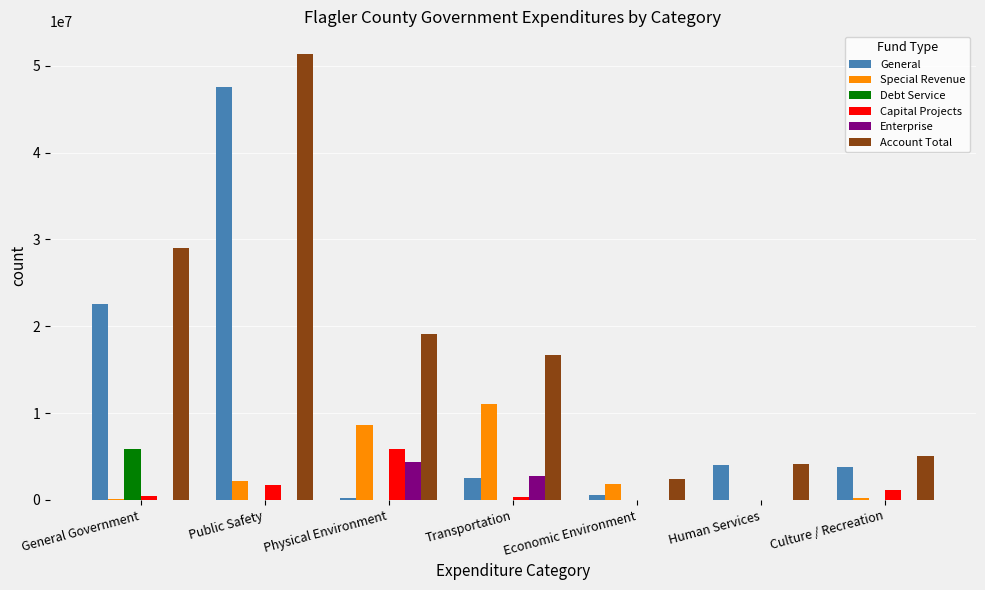

Between General Government and Economic Environment, which series saw the biggest shift?

Account Total